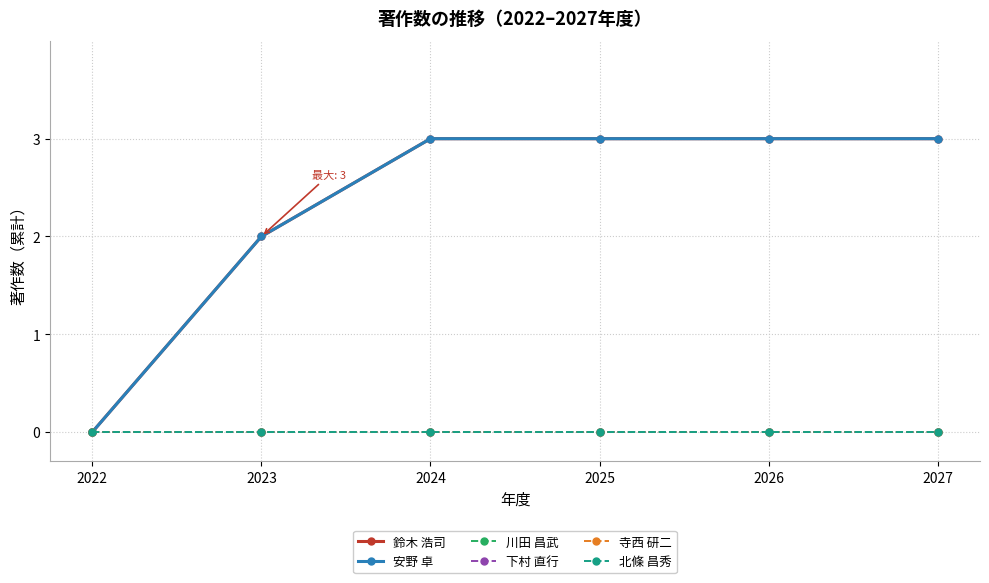

Reading left to right, what are all the values shown in this chart?

鈴木 浩司: 2022=0	2023=2	2024=3	2025=3	2026=3	2027=3
安野 卓: 2022=0	2023=2	2024=3	2025=3	2026=3	2027=3
川田 昌武: 2022=0	2023=0	2024=0	2025=0	2026=0	2027=0
下村 直行: 2022=0	2023=0	2024=0	2025=0	2026=0	2027=0
寺西 研二: 2022=0	2023=0	2024=0	2025=0	2026=0	2027=0
北條 昌秀: 2022=0	2023=0	2024=0	2025=0	2026=0	2027=0